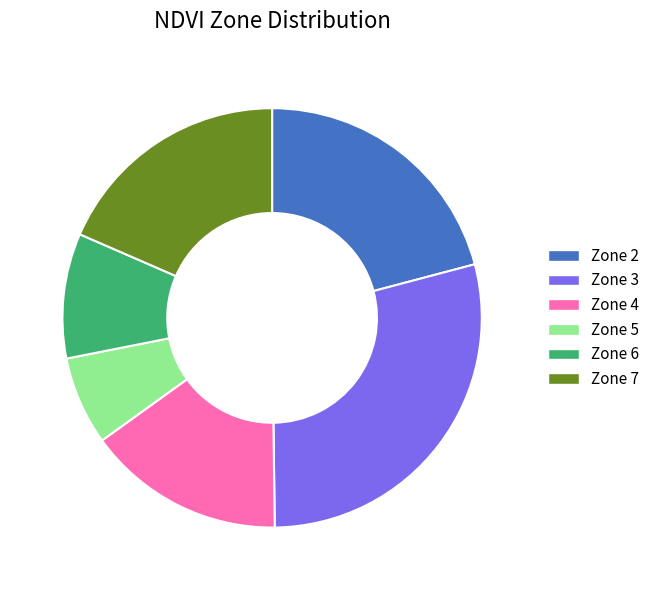

How many segments does this pie chart have?

6